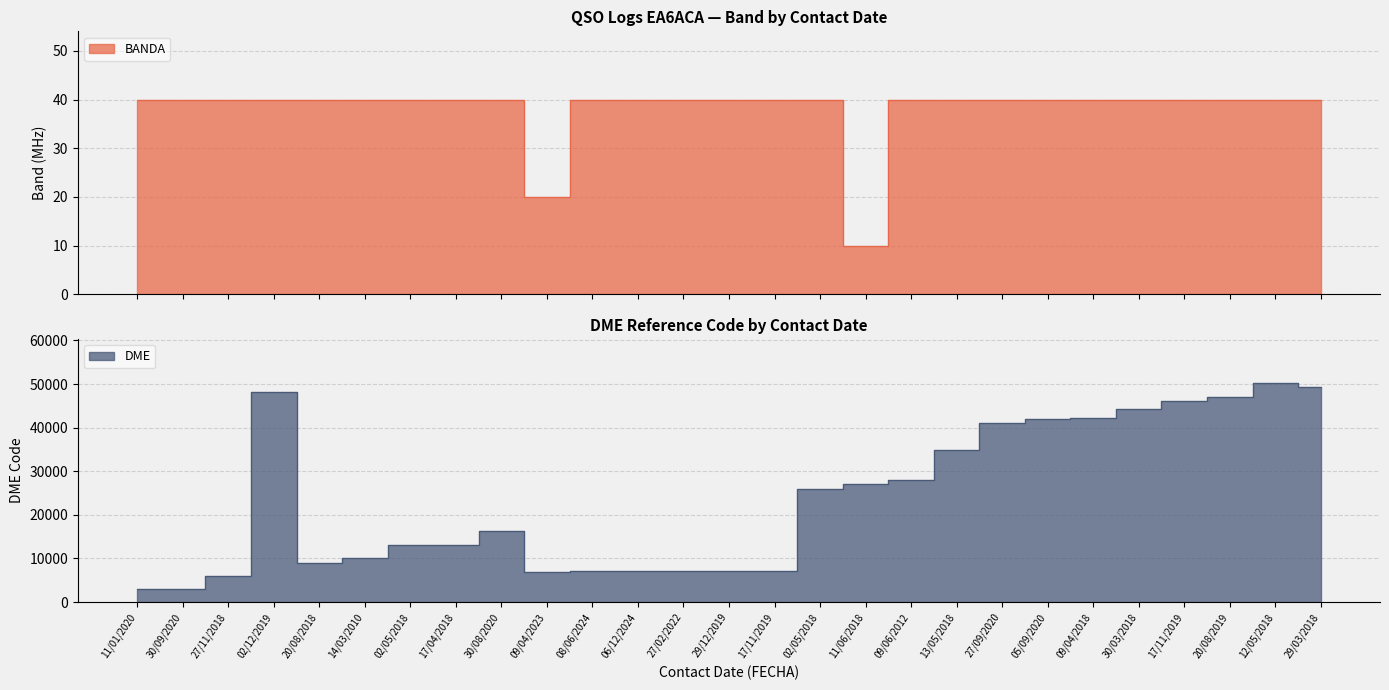

Reading right to left, what are all the values shown in this chart?

BANDA: 40	40	40	40	40	40	40	40	40	40	10	40	40	40	40	40	40	20	40	40	40	40	40	40	40	40	40
DME: 49241	50252	47011	46128	44160	42123	42029	41049	34903	28043	27016	26007	7041	7033	7021	7014	7010	7006	16211	13096	13005	10128	9034	48062	6015	3099	3064